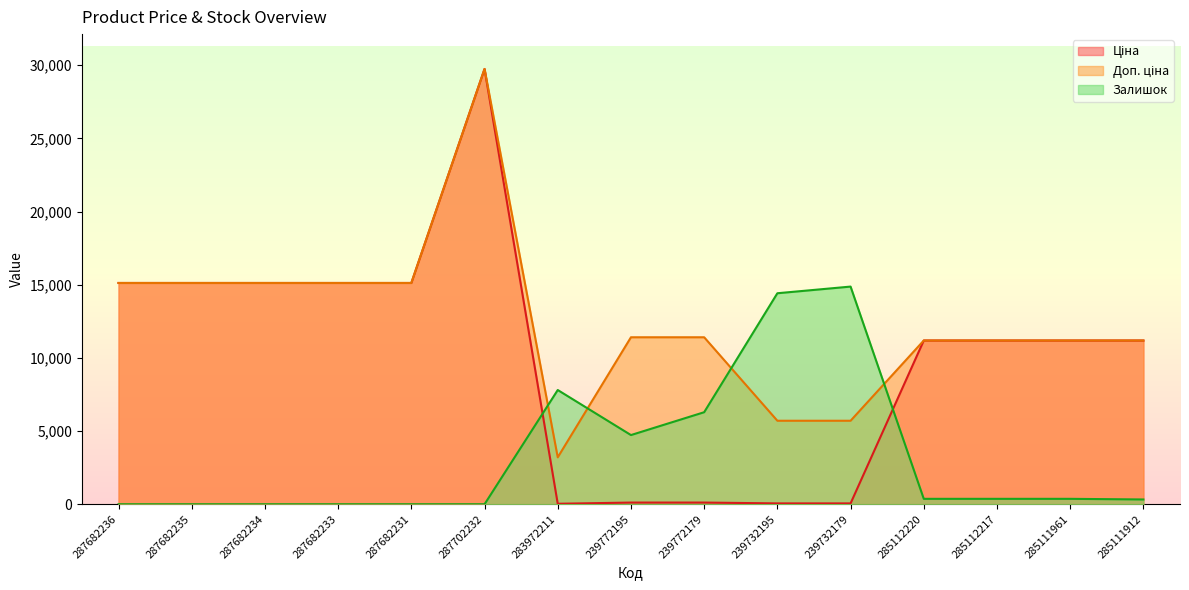

Which series has the widest spread of values?

Ціна